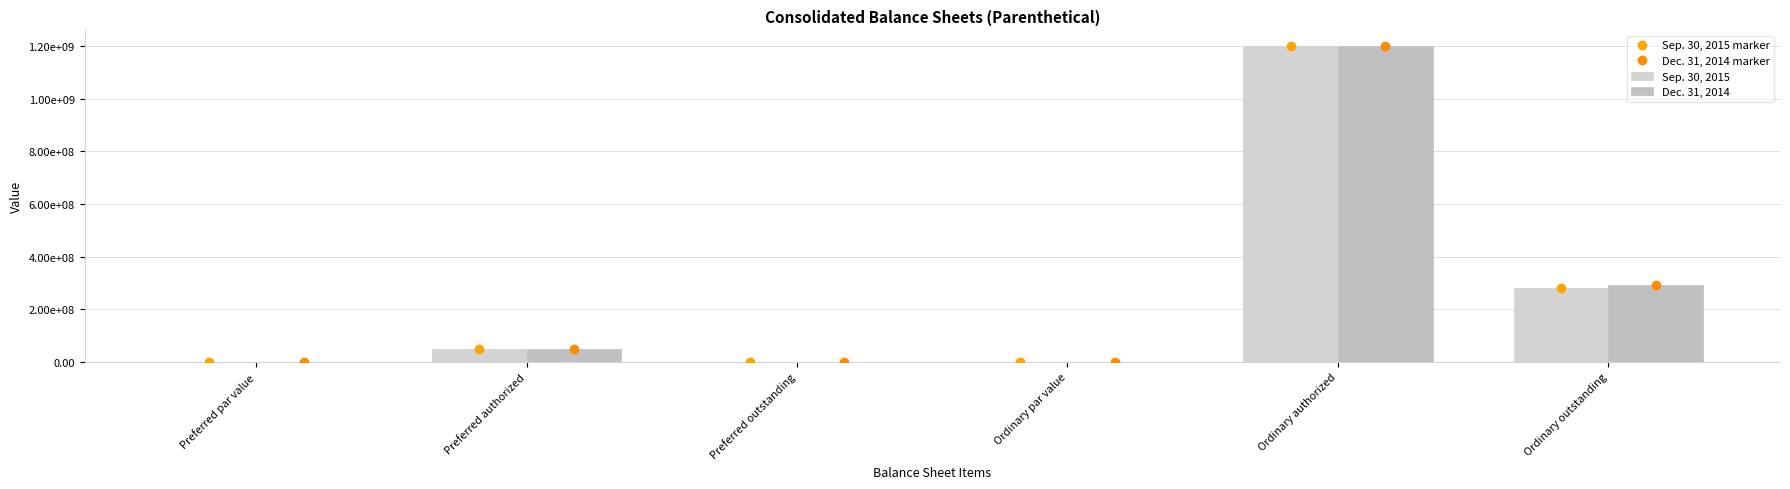

Reading right to left, extract all data points from this chart.

Sep. 30, 2015: Ordinary outstanding=280614686.0	Ordinary authorized=1200000000.0	Ordinary par value=0.0	Preferred outstanding=0.0	Preferred authorized=50000000.0	Preferred par value=0.0
Dec. 31, 2014: Ordinary outstanding=291619411.0	Ordinary authorized=1200000000.0	Ordinary par value=0.0	Preferred outstanding=0.0	Preferred authorized=50000000.0	Preferred par value=0.0